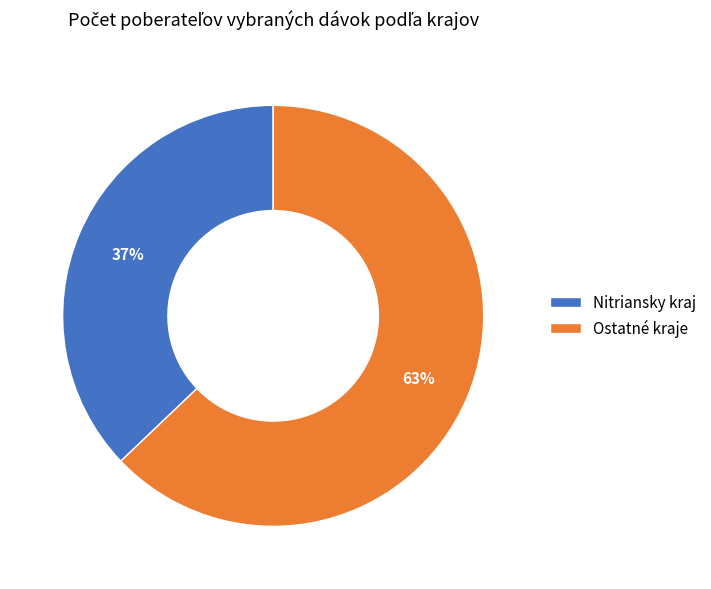

To the nearest percent, what is the average slice percentage?

50%